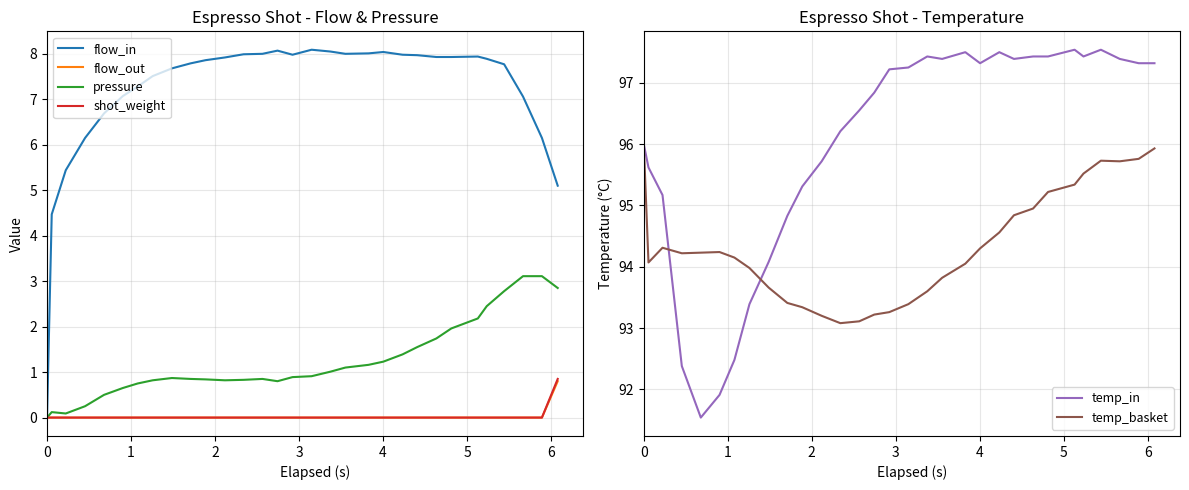

True or false: shot_weight and flow_in cross at least once.

False